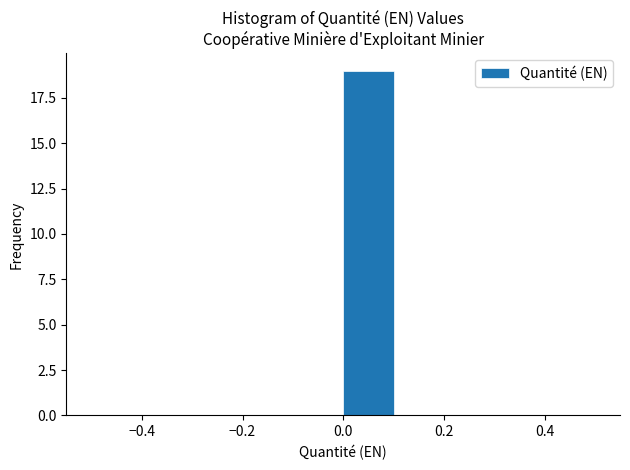

Reading left to right, transcribe this chart: for each bar, give the range it covers on the x-axis and its height. The values are not printed on the chart, so give them approximately, as read against the axis.

-0.5 to -0.4: 0
-0.4 to -0.3: 0
-0.3 to -0.2: 0
-0.2 to -0.1: 0
-0.1 to 0.0: 0
0.0 to 0.1: 19
0.1 to 0.2: 0
0.2 to 0.3: 0
0.3 to 0.4: 0
0.4 to 0.5: 0